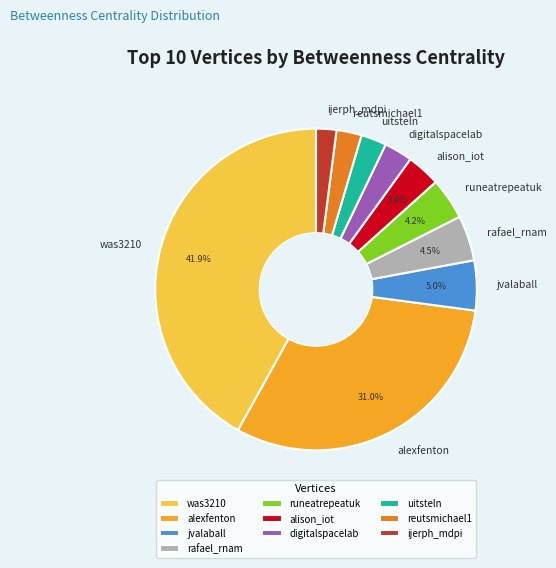

What is the largest slice in the pie chart?

was3210